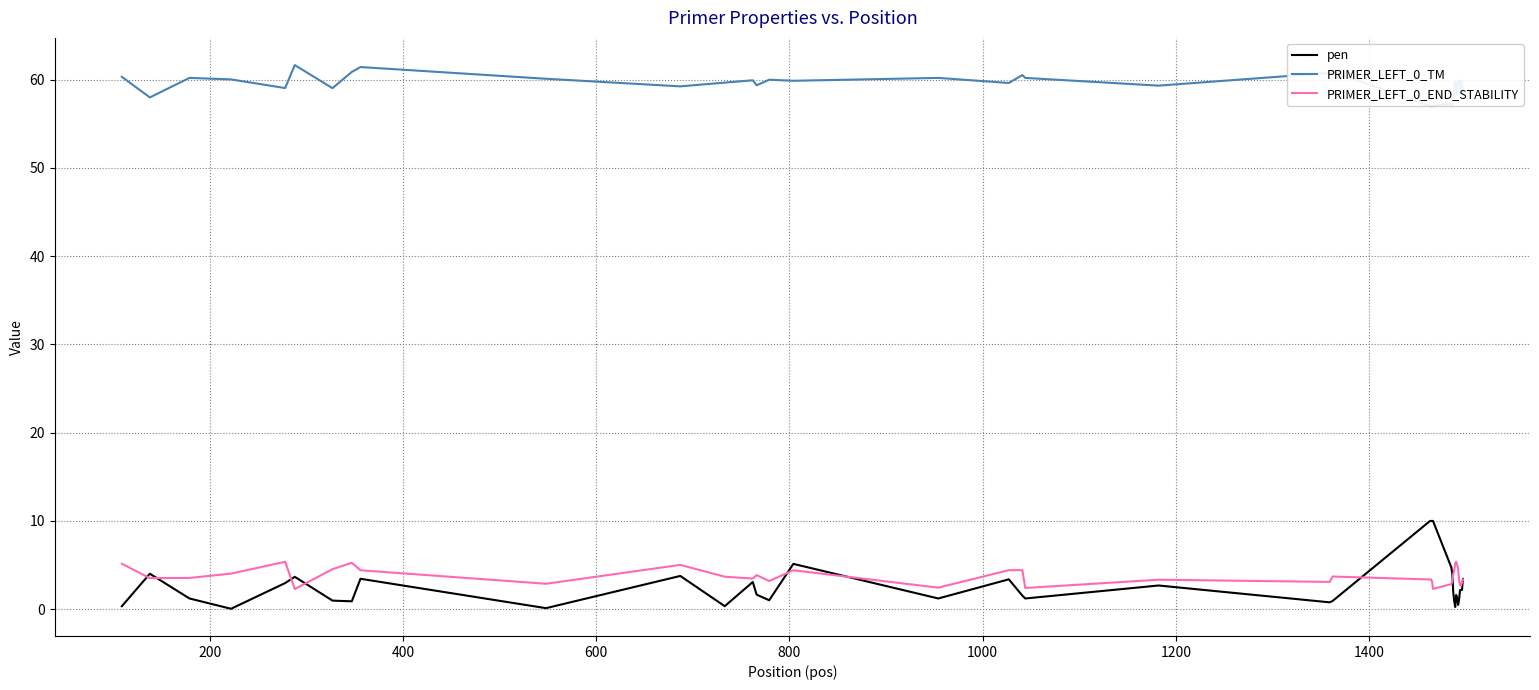

What is the maximum value shown in the chart?

61.7